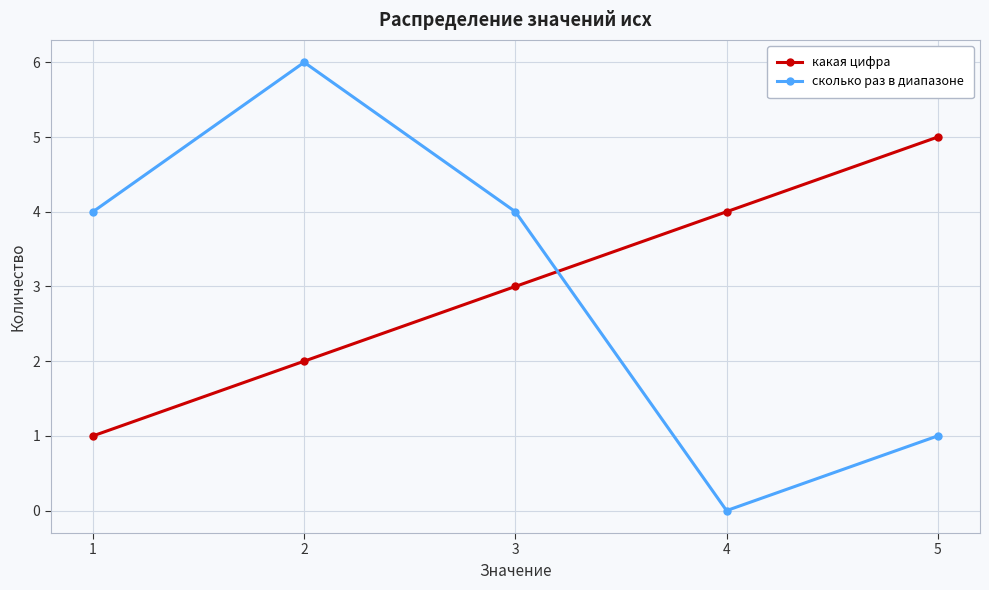

True or false: какая цифра has a value of 1 at 1.

True